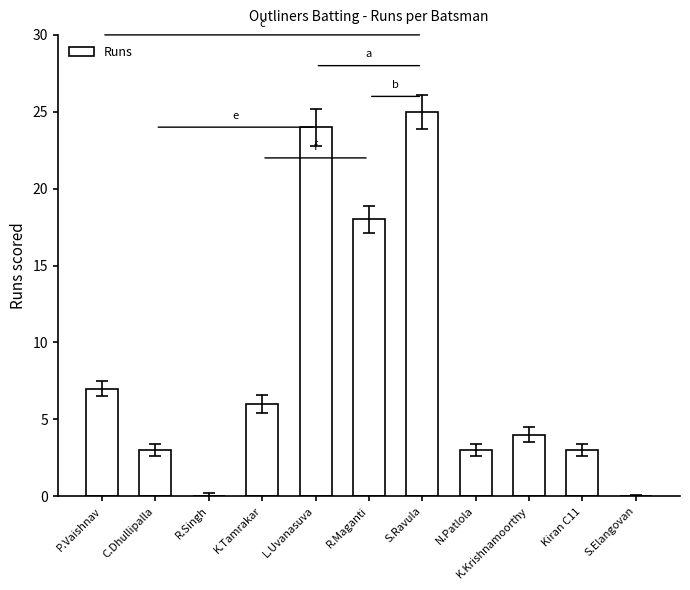

Where is the data nearest to the value 12?

P.Vaishnav